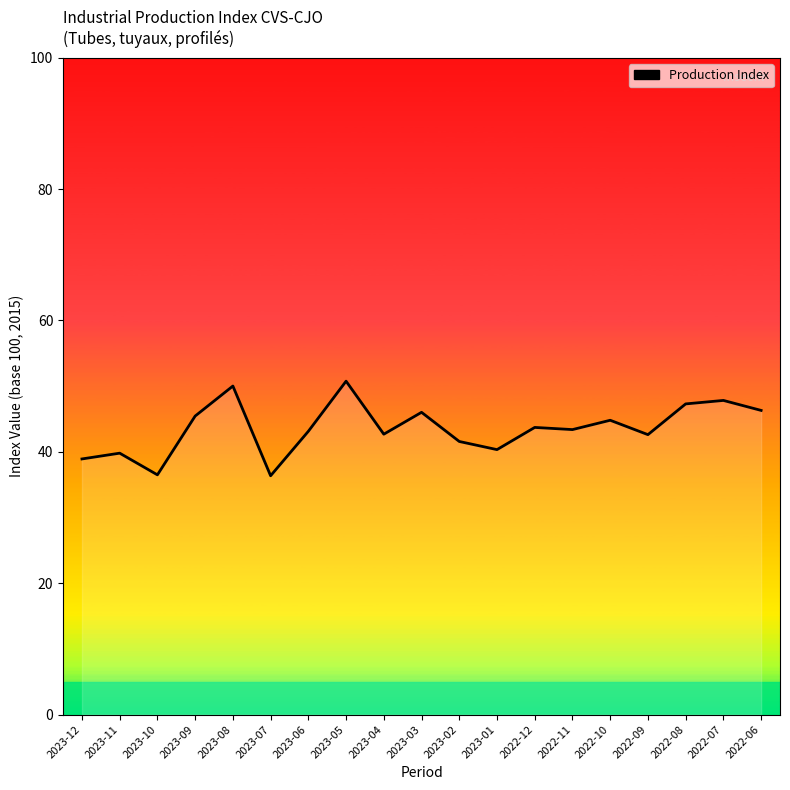

What position from the left is 2023-01?

12